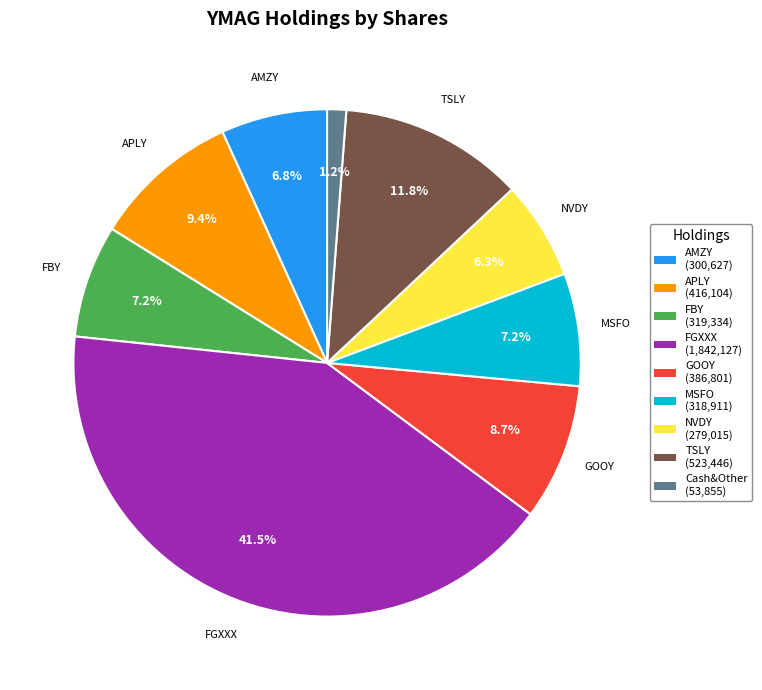

Which slice is the smallest?

Cash&Other